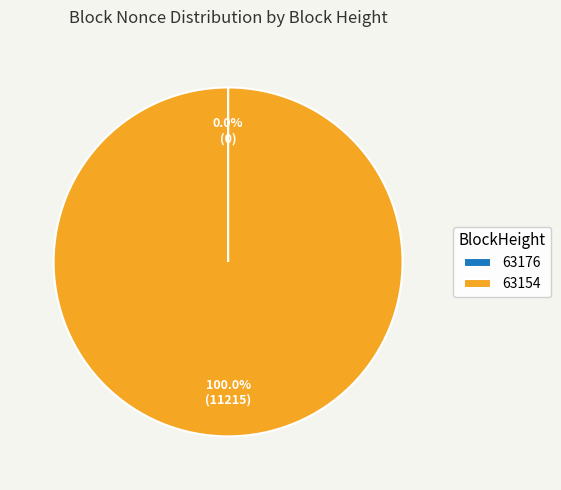

To the nearest percent, what percentage of the pie is 63154?

100%